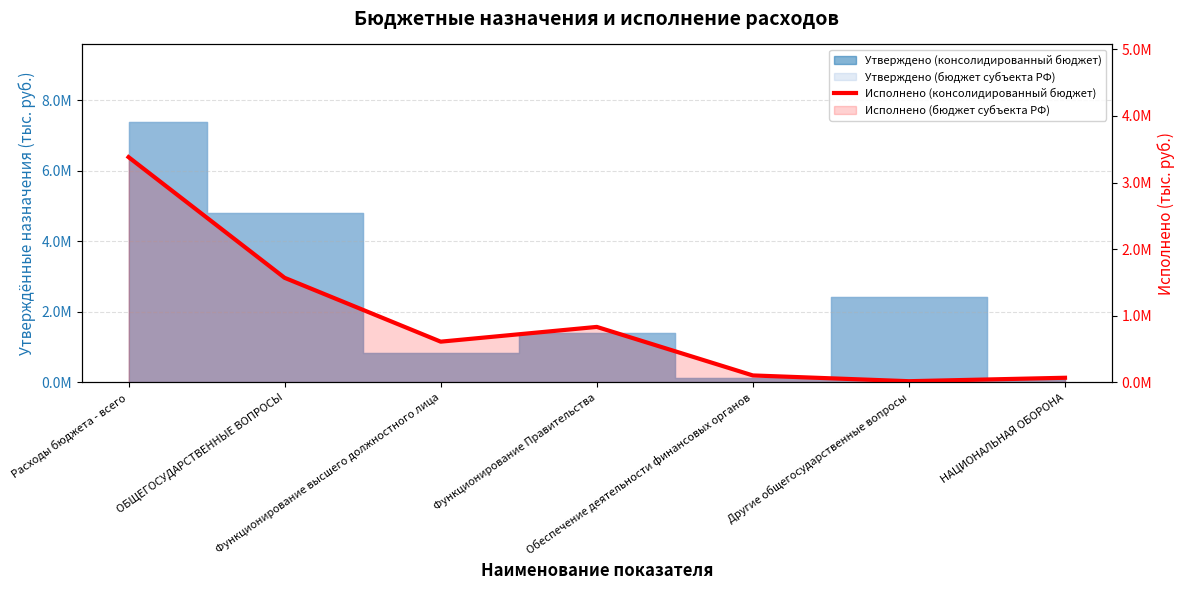

List the labels in order of value, smallest first.

Другие общегосударственные вопросы, НАЦИОНАЛЬНАЯ ОБОРОНА, Обеспечение деятельности финансовых органов, Функционирование высшего должностного лица, Функционирование Правительства, ОБЩЕГОСУДАРСТВЕННЫЕ ВОПРОСЫ, Расходы бюджета - всего